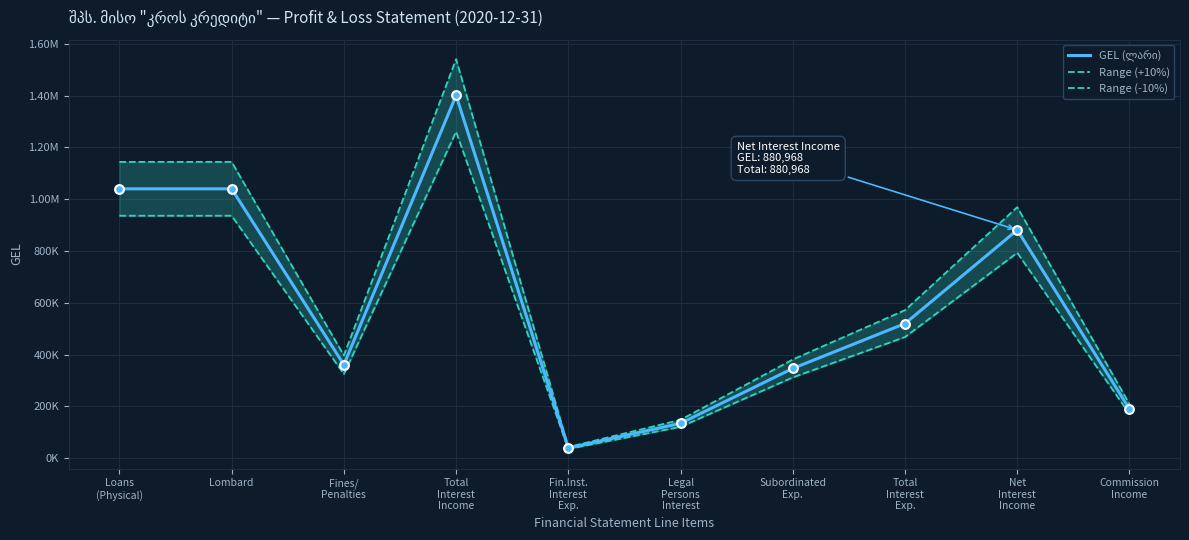

Which series reaches the maximum Y coordinate?

Range (+10%)